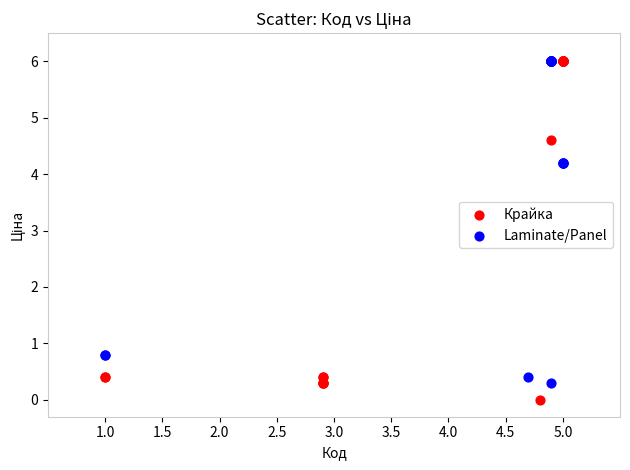

Which series has the widest spread of Y values?

Крайка